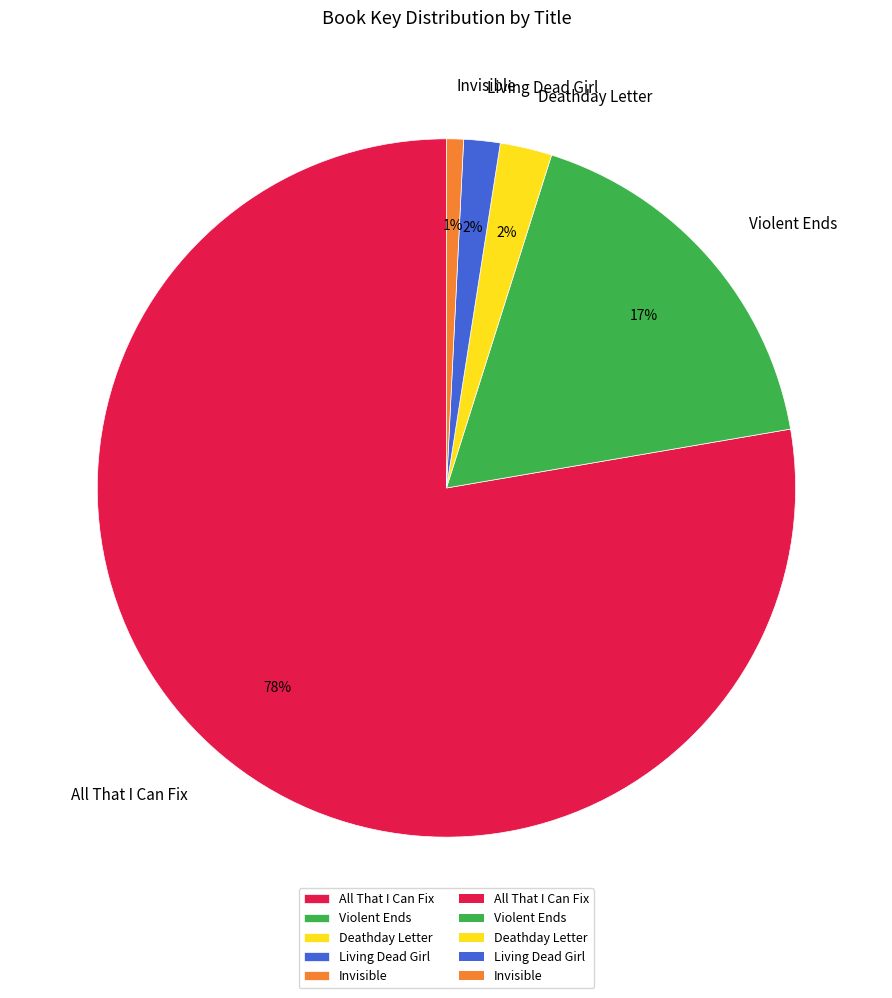

The Invisible slice represents 1% of the pie. True or false?

True